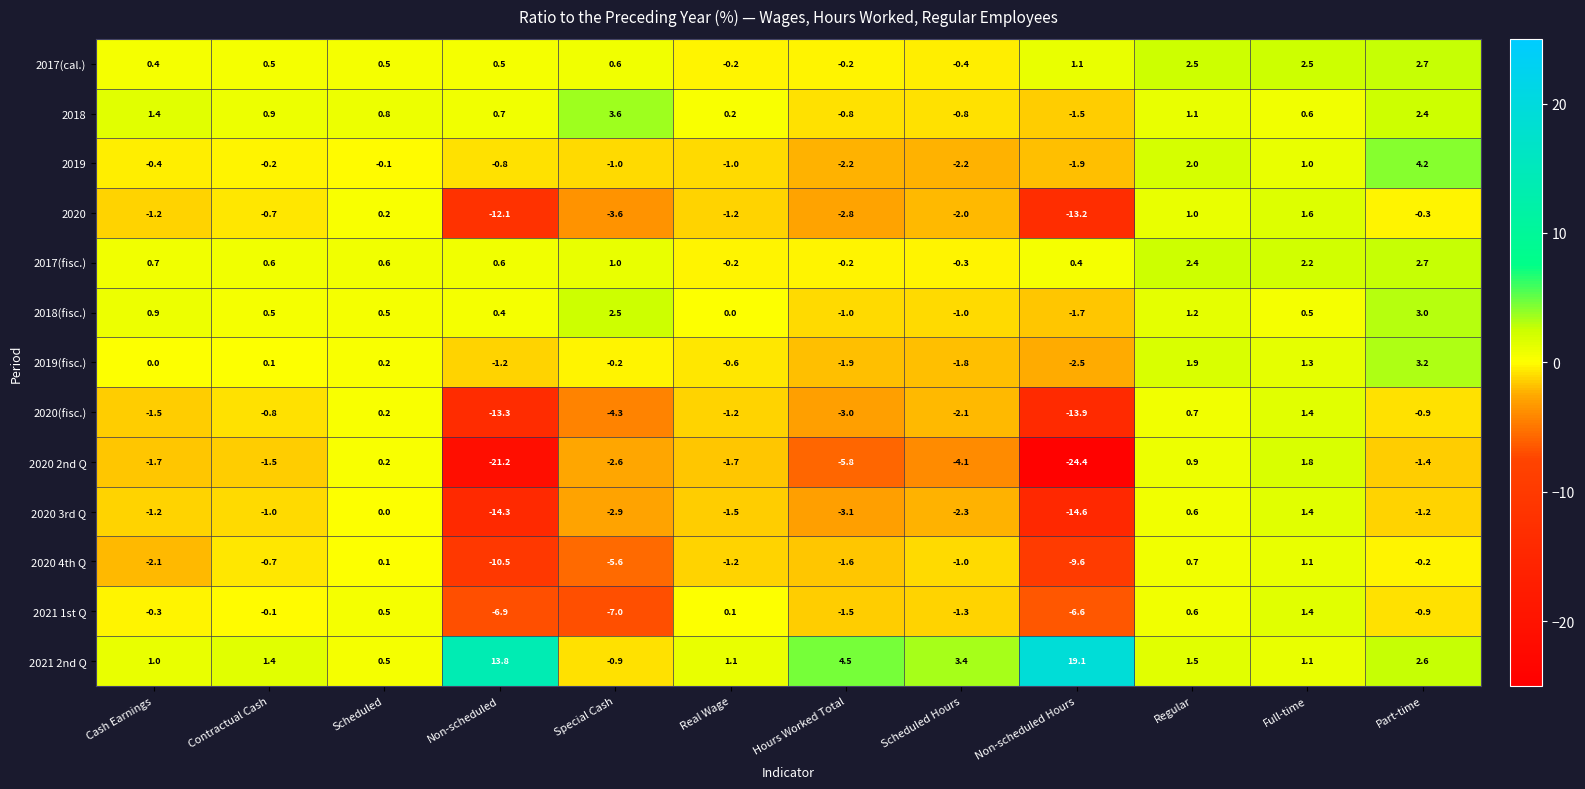

Which label corresponds to the largest value in the chart?

Non-scheduled Hours